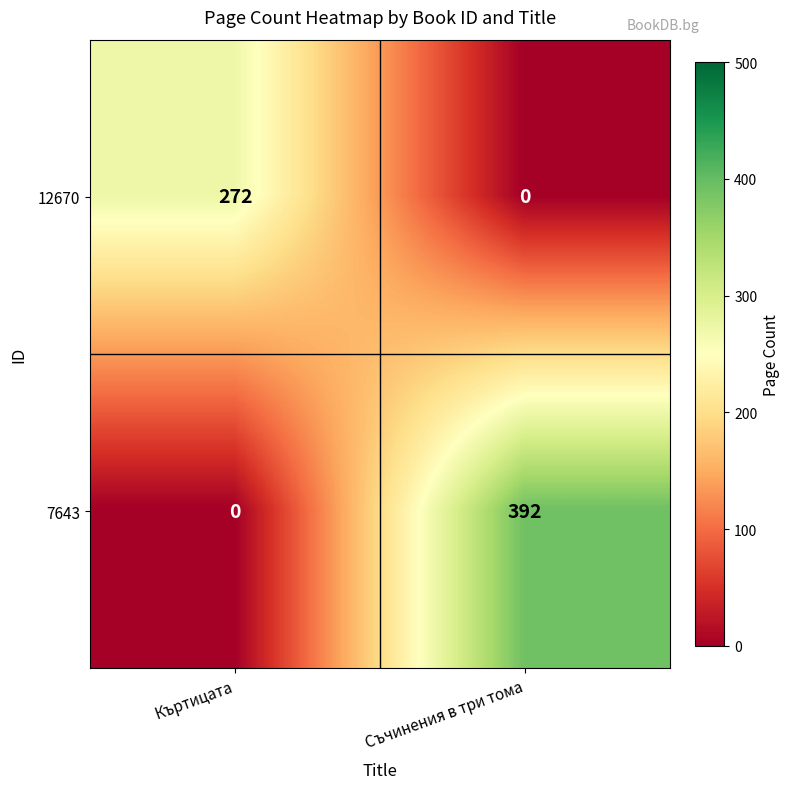

What is the sum of the 12670 values at Съчинения в три тома and Къртицата?

272